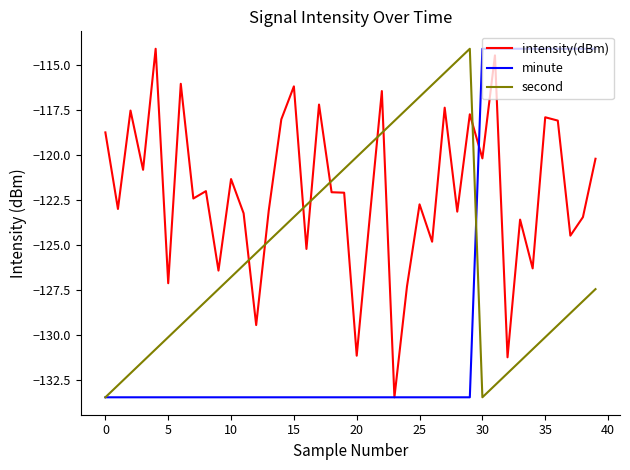

Which series has the largest total across all categories?

intensity(dBm)